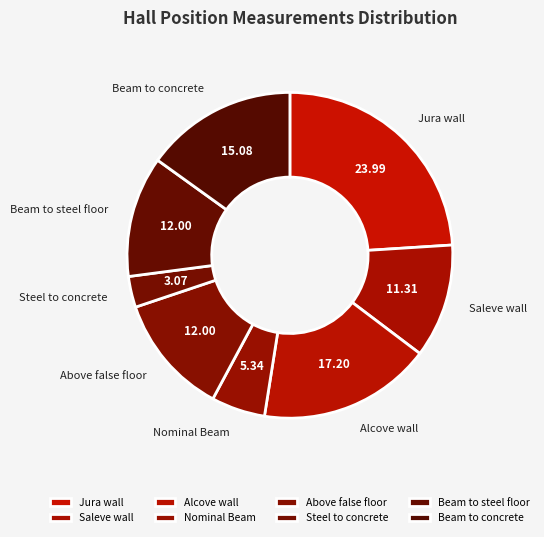

Do Steel to concrete and Jura wall together represent more than half of the pie?

No